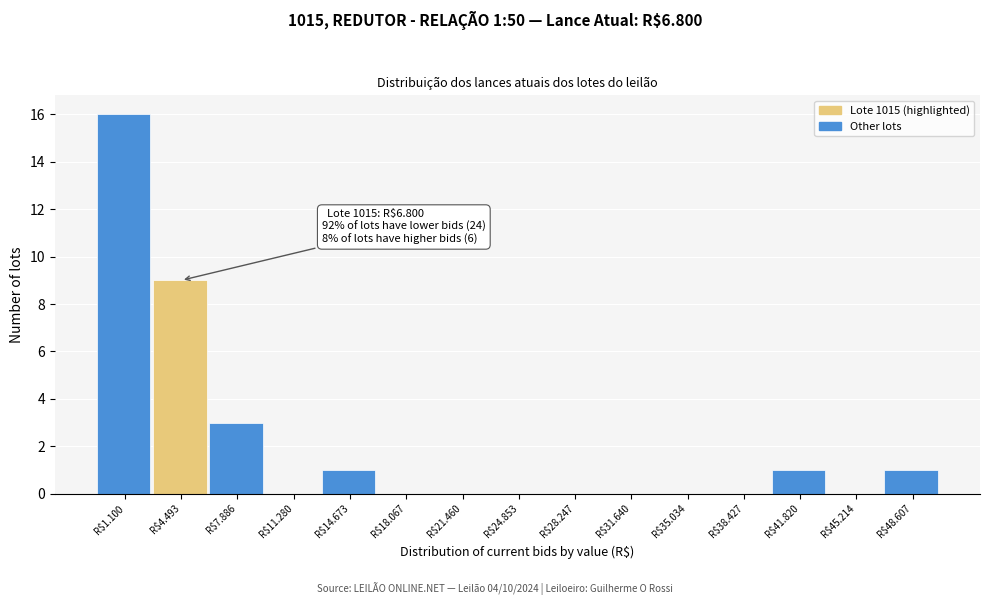

The chart shows a value of -7 at R$18.067. True or false?

False